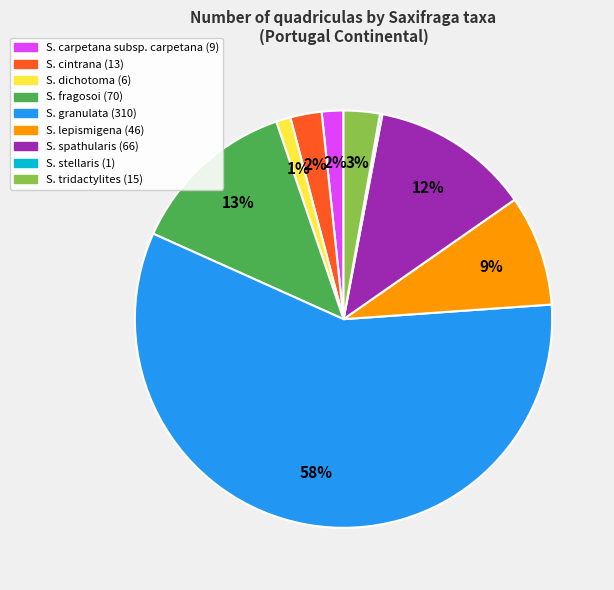

Is there a majority slice in this chart?

Yes